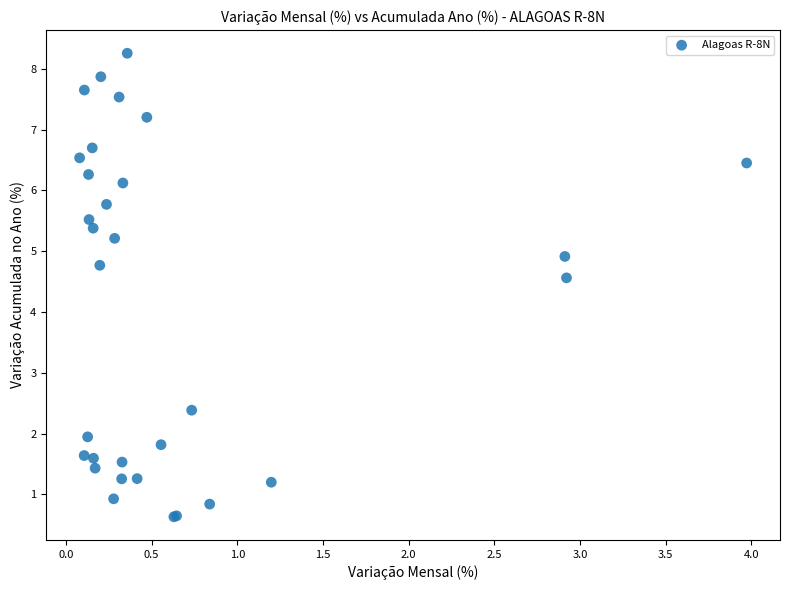

What Y value in the scatter plot is closest to 4?

4.6